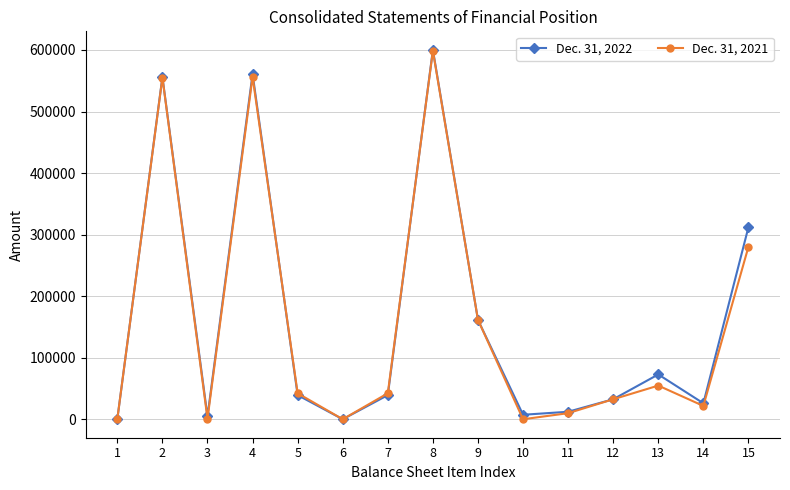

The value of Dec. 31, 2021 at 8 is 1074966. True or false?

False